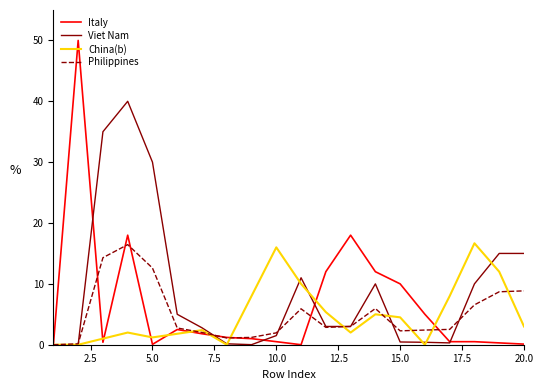

True or false: Philippines and Viet Nam intersect in this chart.

True